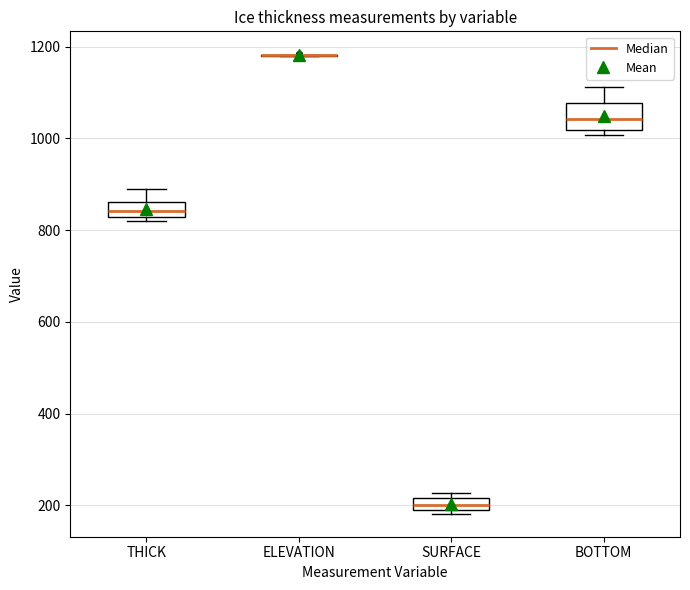

Where does the upper whisker of the box for THICK end on the y-axis? The values are not printed on the chart, so give them approximately, as read against the axis.

880